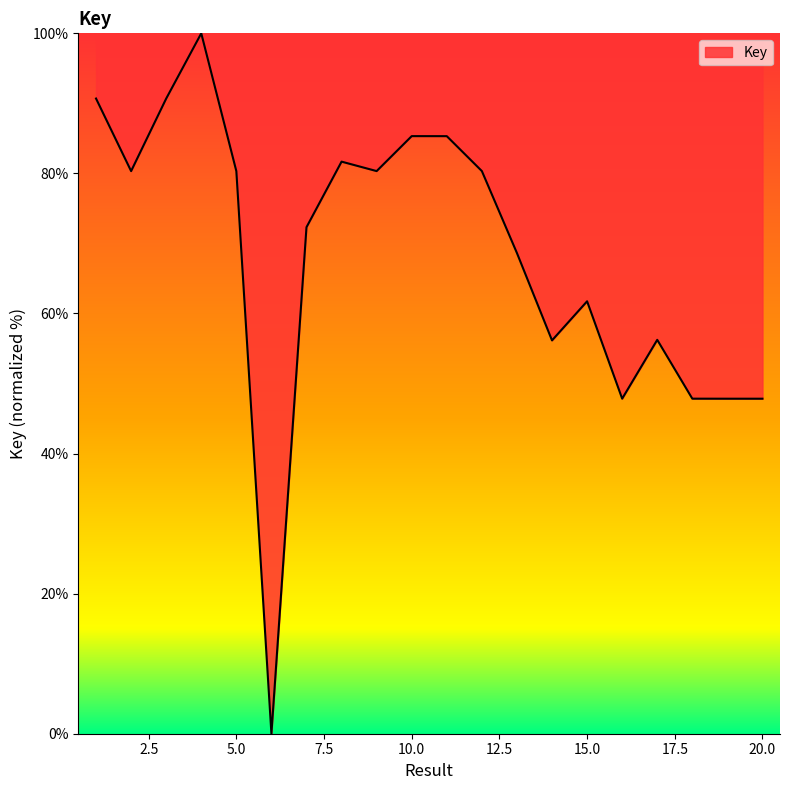

What is the difference between the maximum and minimum values?

100.0